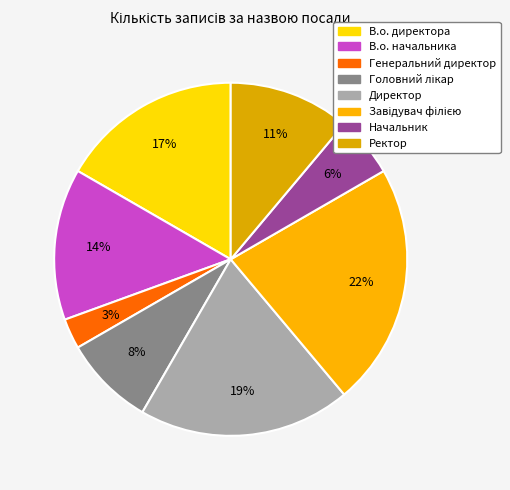

Does Начальник represent more than half of the total?

No